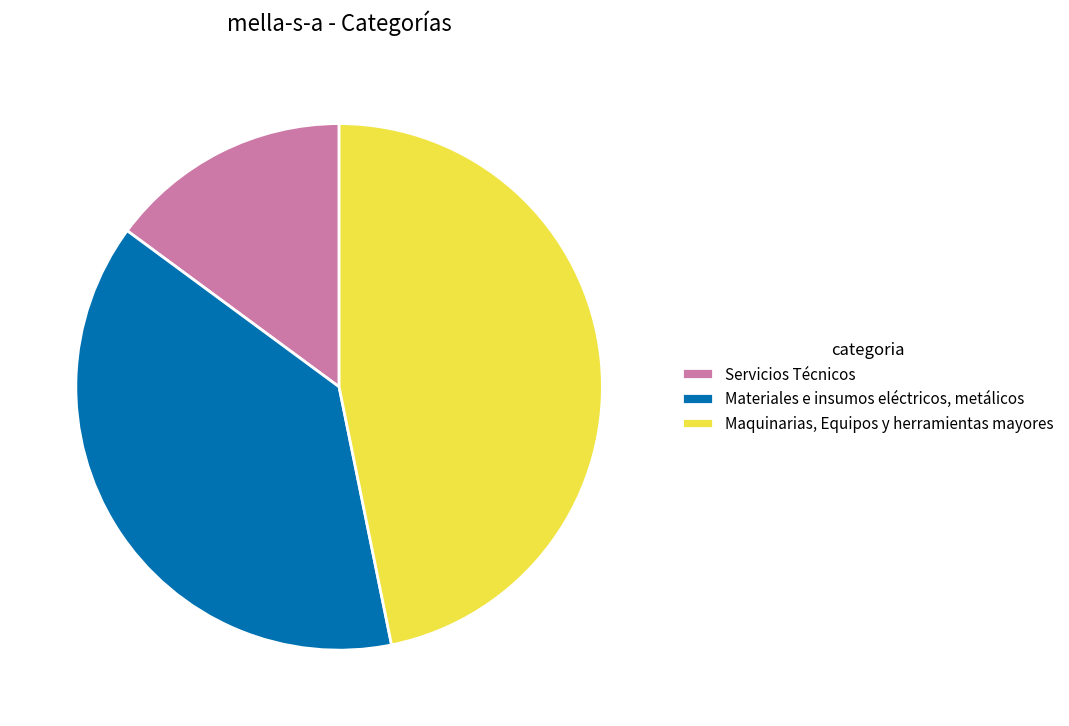

Is there any slice that represents more than half of the pie?

No